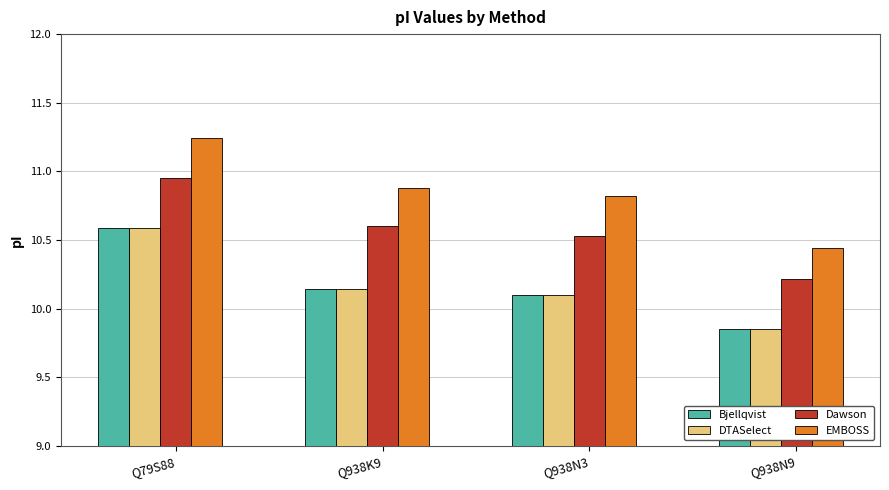

List the labels in order of EMBOSS value, smallest first.

Q938N9, Q938N3, Q938K9, Q79S88